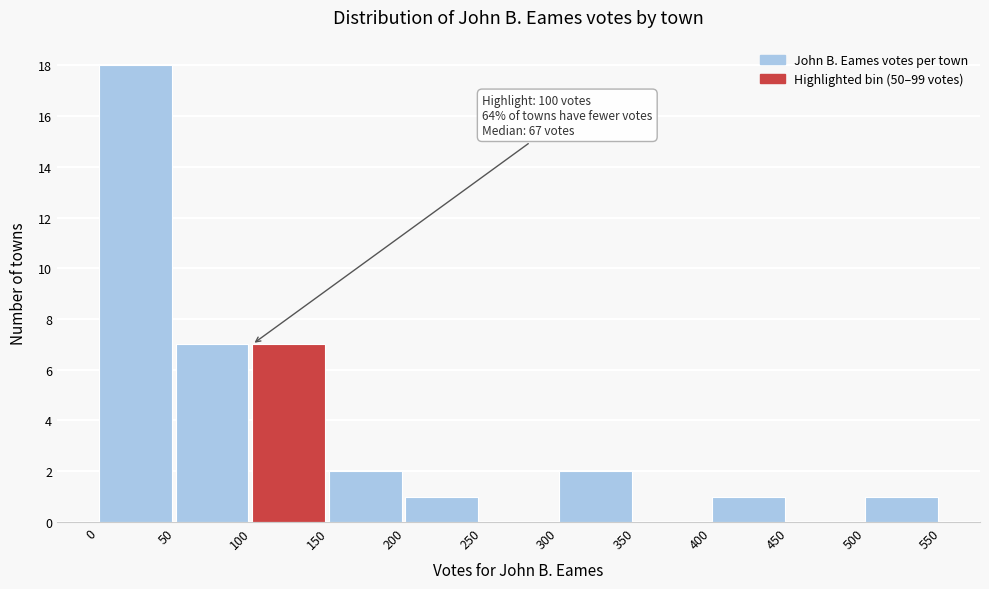

Over which range of the x-axis is the bar tallest?

0 to 50